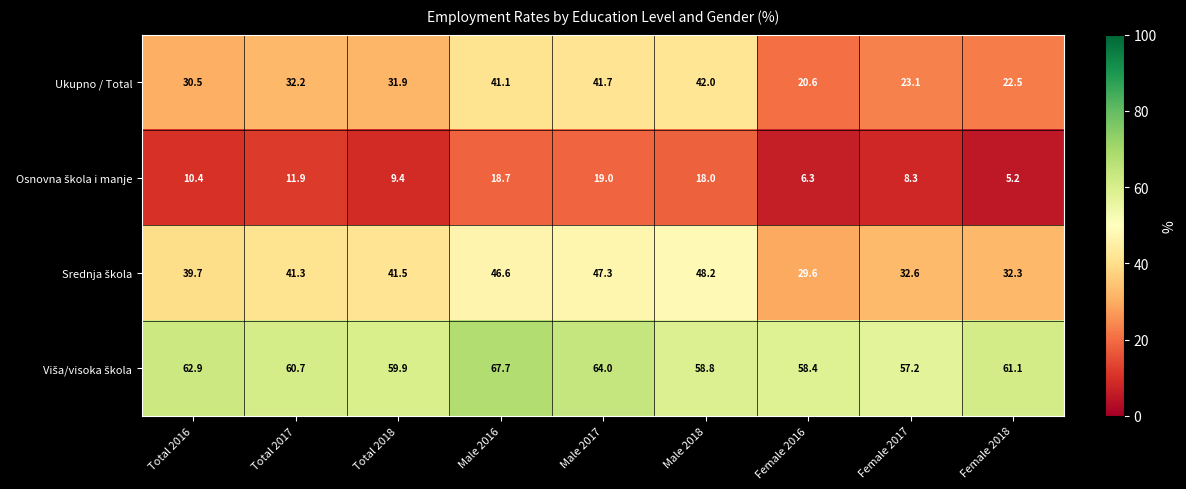

What is the smallest value displayed?

5.2